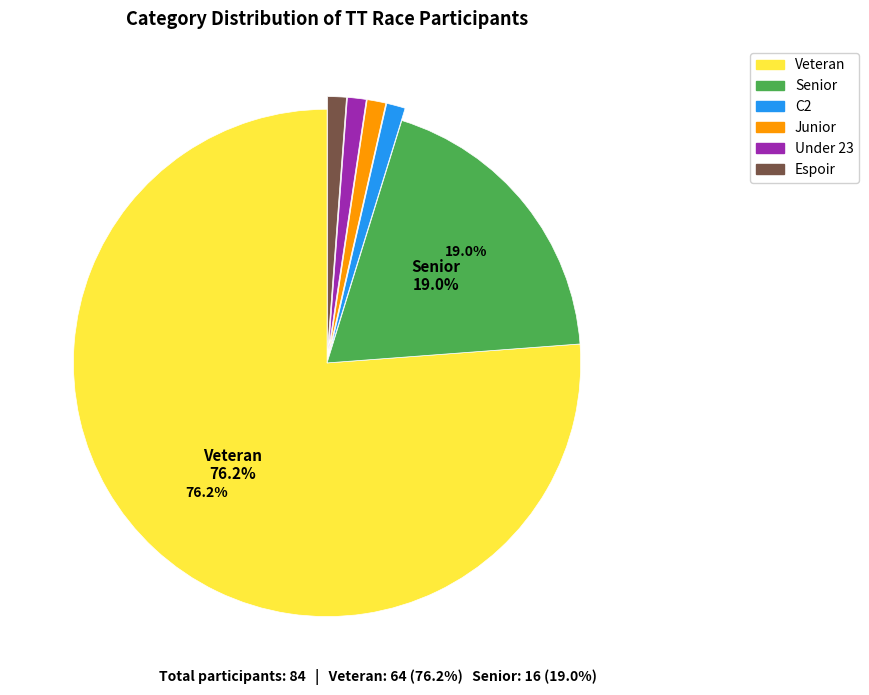

Does any single category account for the majority?

Yes